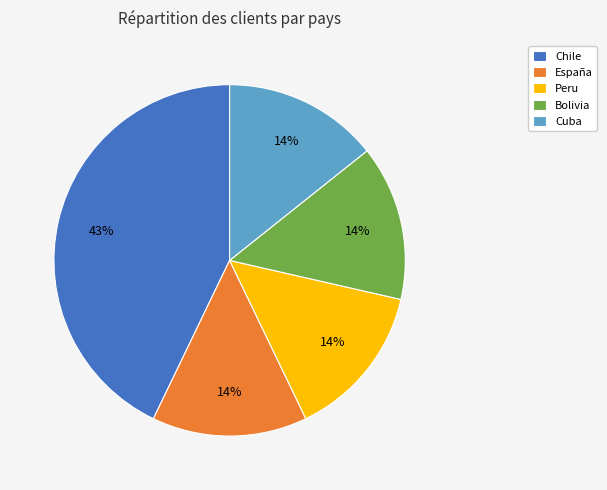

Is there any slice that represents more than half of the pie?

No